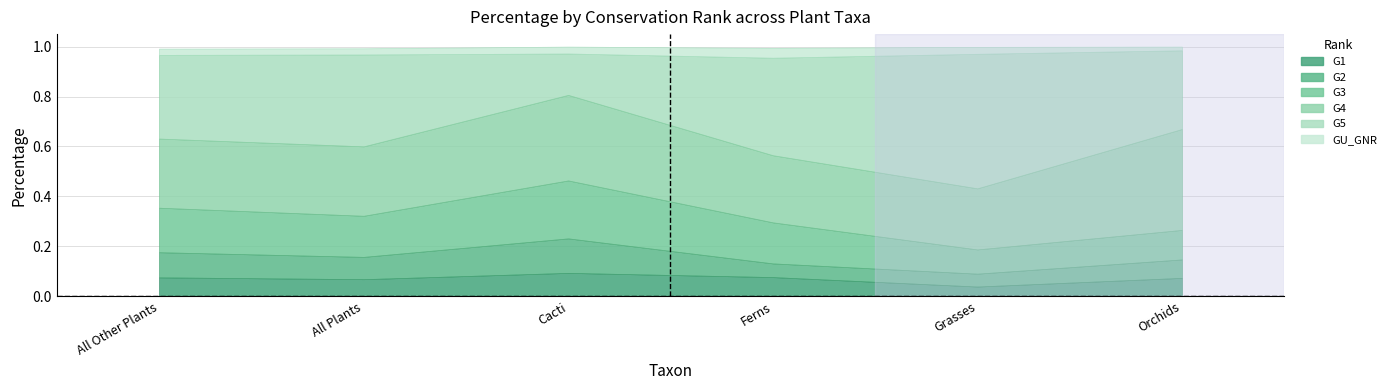

What is the maximum value for G5?

0.5